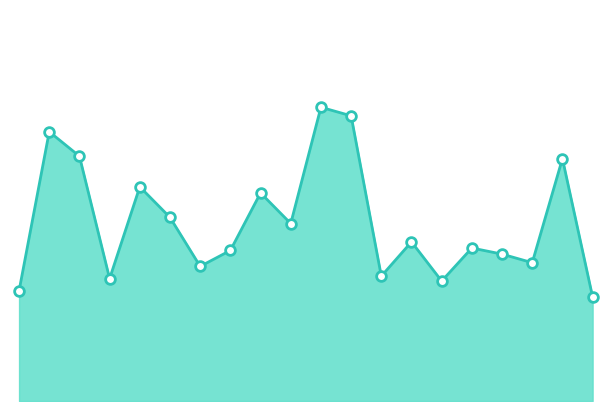

Is this an area chart (filled region under the line)?

Yes